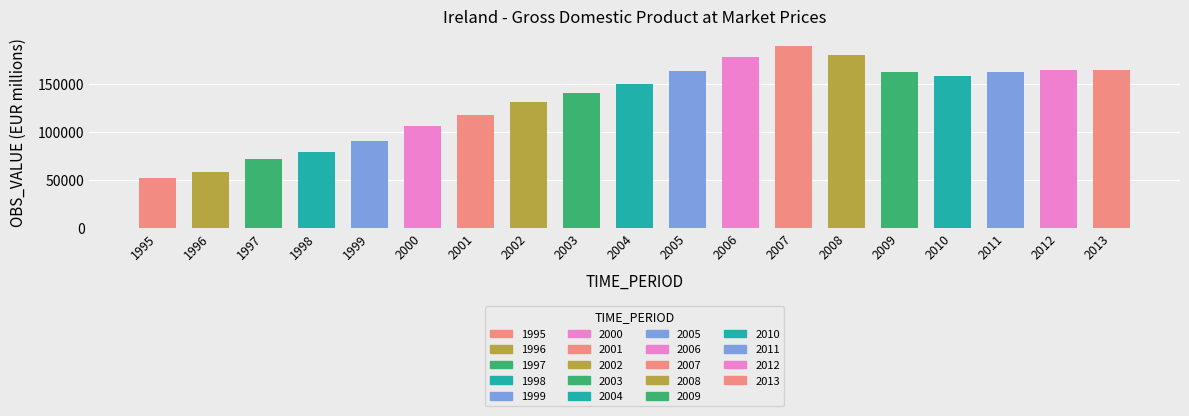

Reading right to left, what are all the values shown in this chart?

164049.8	163938.7	162599.7	158096.7	162283.5	180249.5	189654.7	177573.5	162896.8	150024.5	140635.1	130717.1	117523.7	105643.6	90654.5	78757.9	71720.4	58578.4	51931.5